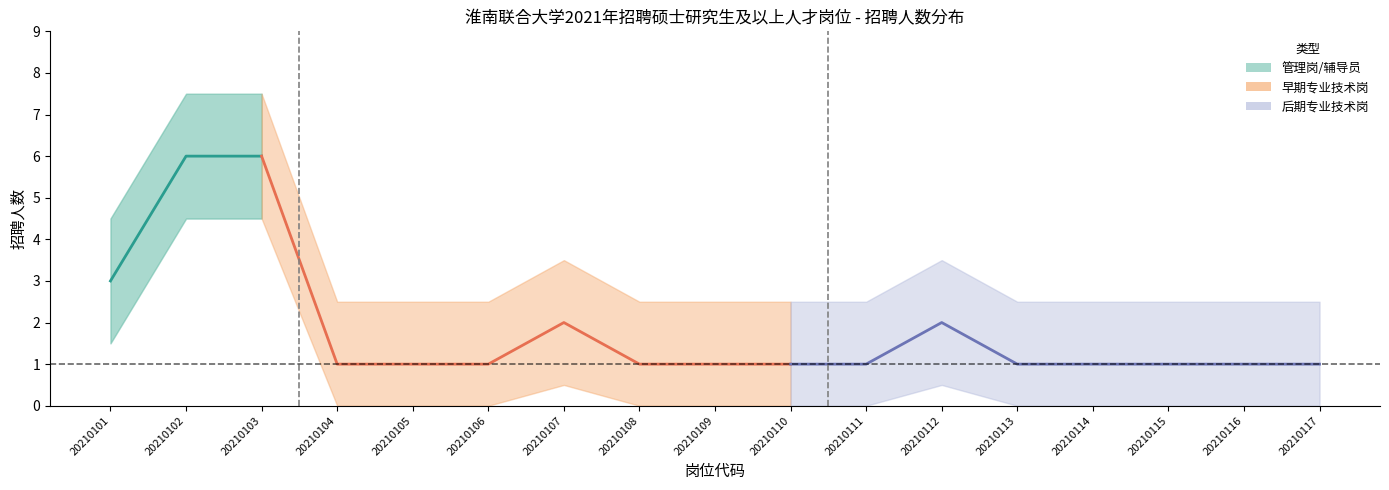

What is the average value of the 专业技术岗 series?

1